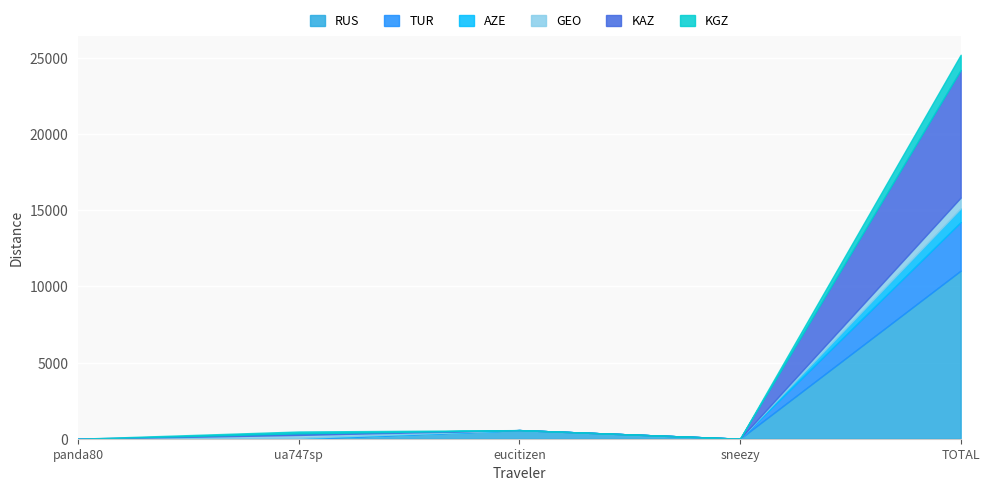

Where is KGZ nearest to the value 501?

ua747sp